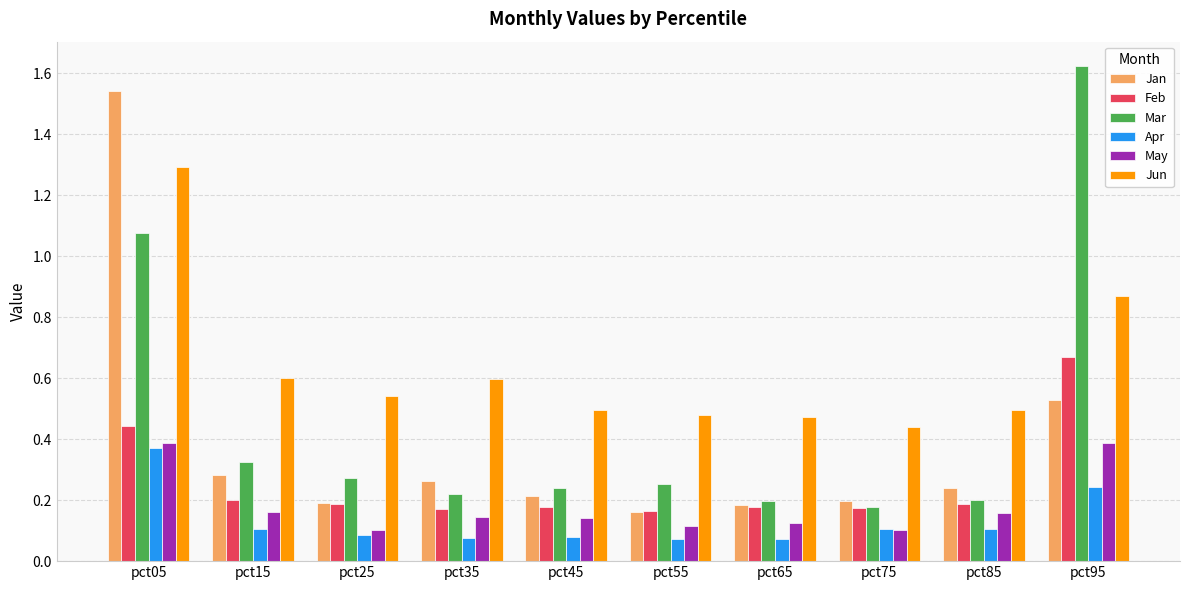

At which label does Jun reach its peak?

pct05